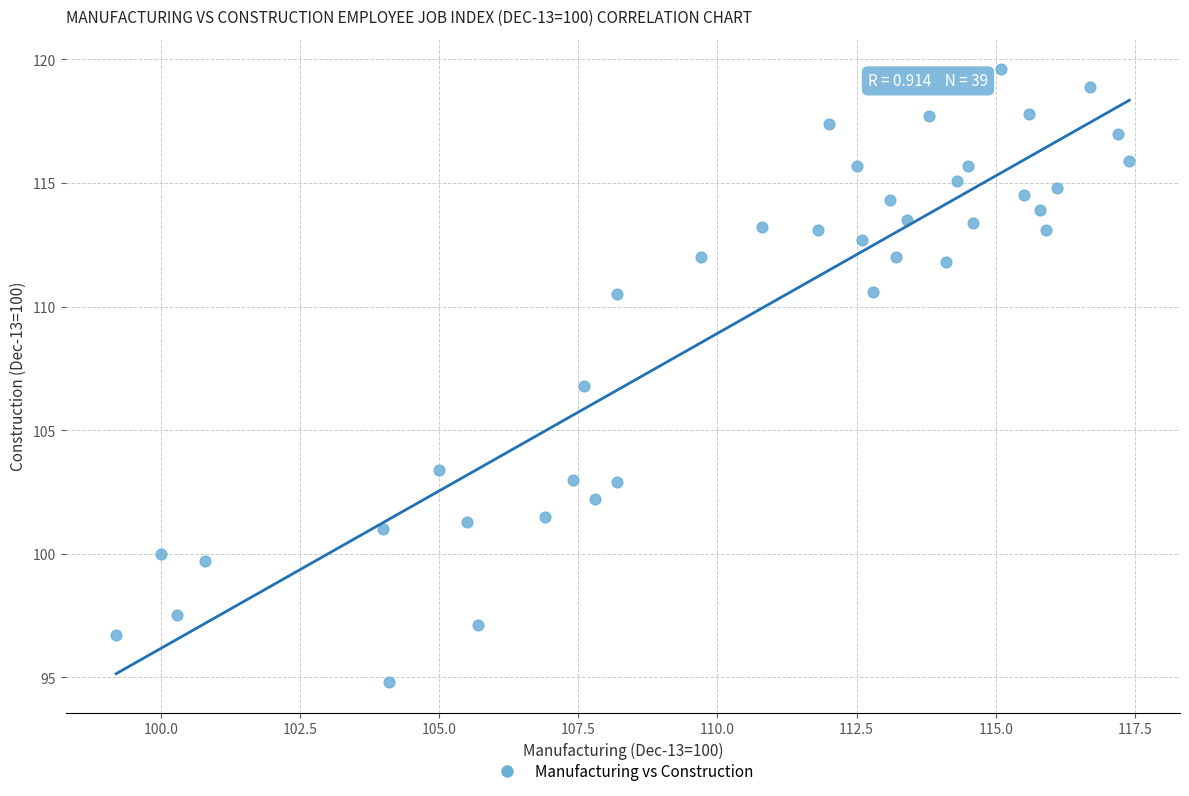

What is the range of X values (max minus min)?

18.2